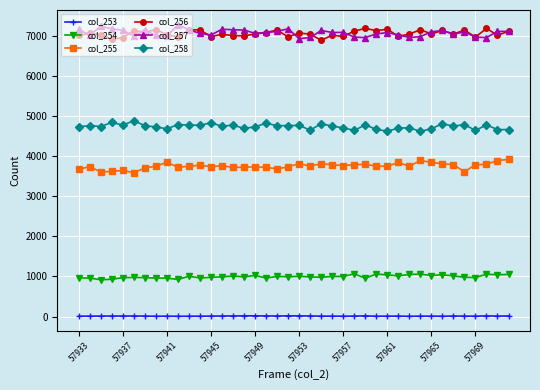

List the series in order of their peak value, lowest first.

col_253, col_254, col_255, col_258, col_256, col_257